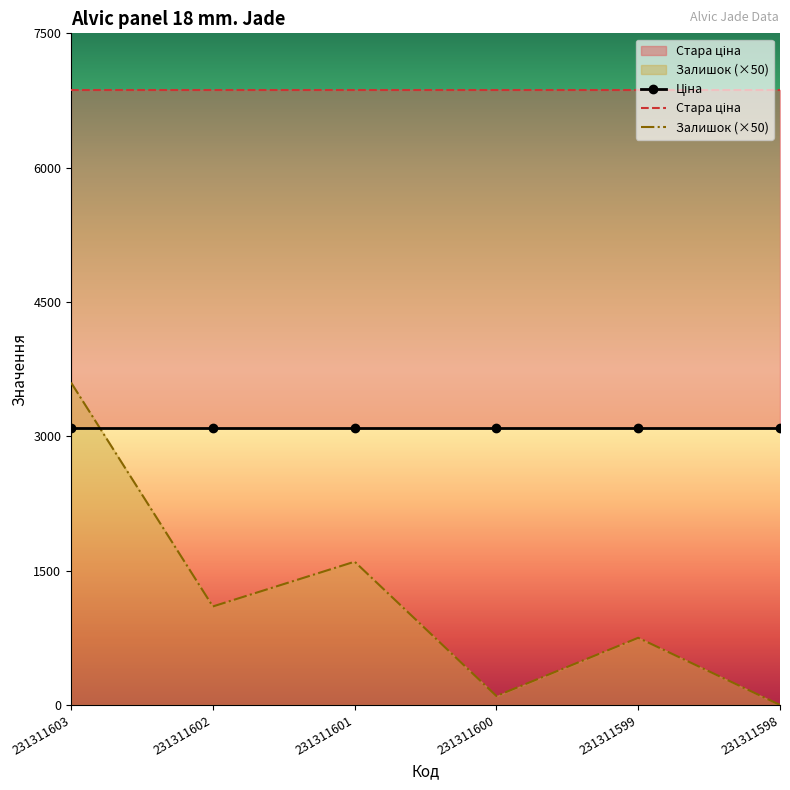

Which category has the highest value in the Ціна series?

231311603